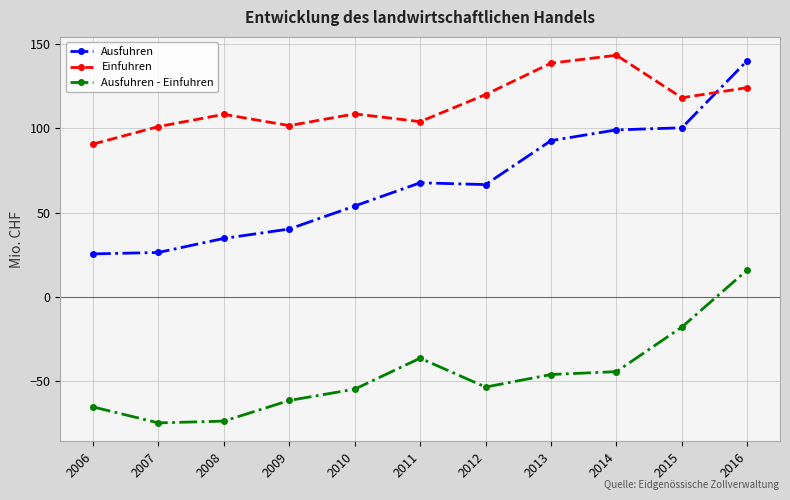

The Ausfuhren - Einfuhren series shows -17.8 at 2015. True or false?

True